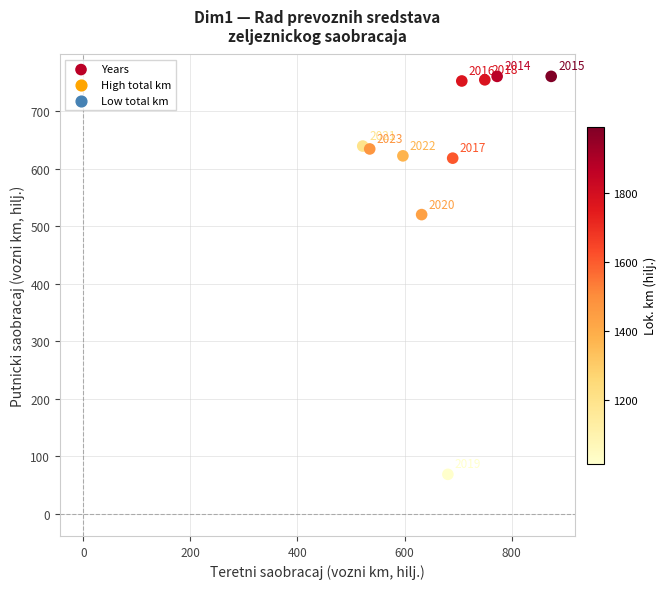

What Y value in the scatter plot is closest to 414?

520